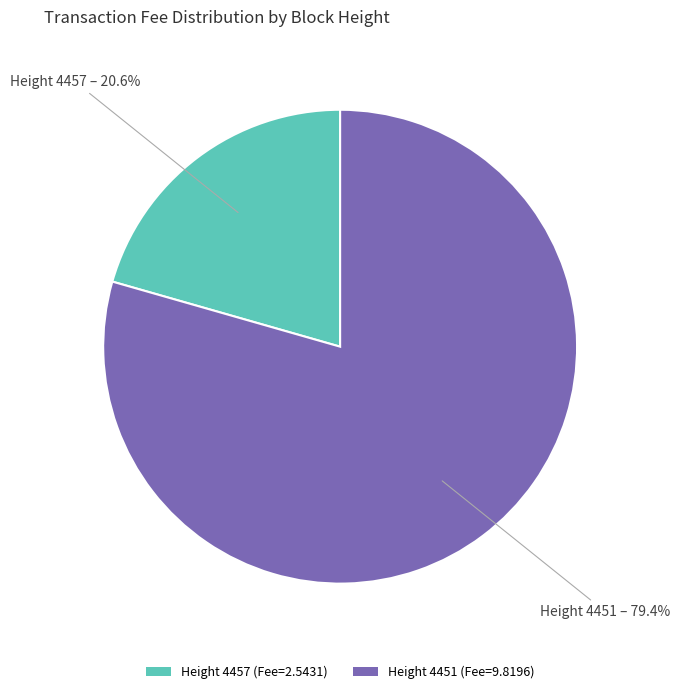

To the nearest percent, what is the average slice percentage?

50%